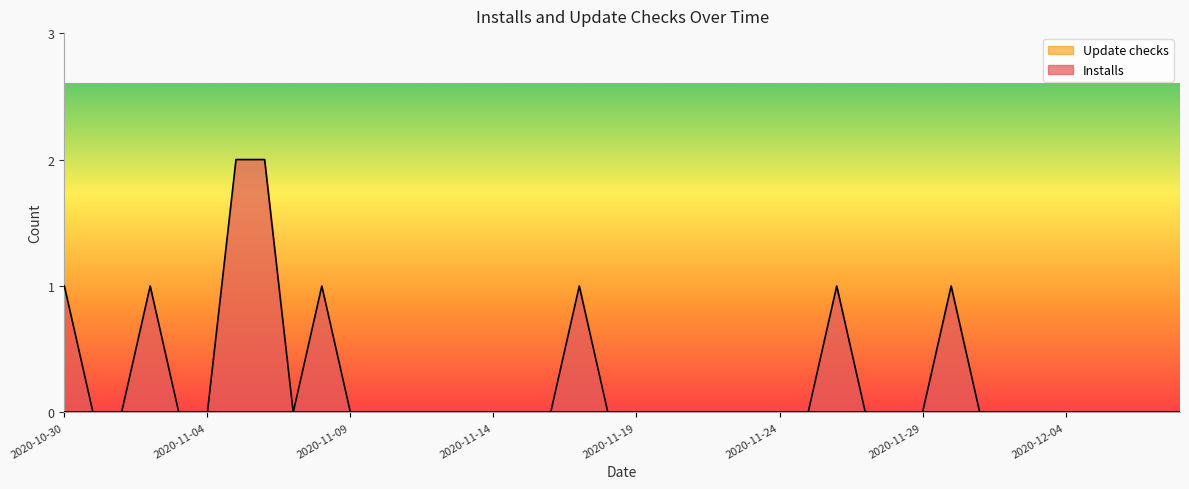

What is the label of the 28th point from the left?

2020-11-26